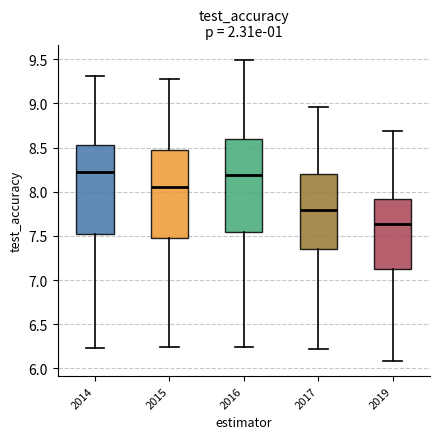

Reading left to right, read every box against the y-axis: the position of its median line, the range the box covers, and the ends of its whiskers. The values are not printed on the chart, so give them approximately, as read against the axis.

2014: median 8.25, box 7.55 to 8.50, whiskers 6.25 to 9.30
2015: median 8.05, box 7.45 to 8.45, whiskers 6.25 to 9.30
2016: median 8.20, box 7.55 to 8.60, whiskers 6.25 to 9.50
2017: median 7.80, box 7.35 to 8.20, whiskers 6.20 to 8.95
2019: median 7.65, box 7.10 to 7.90, whiskers 6.10 to 8.70